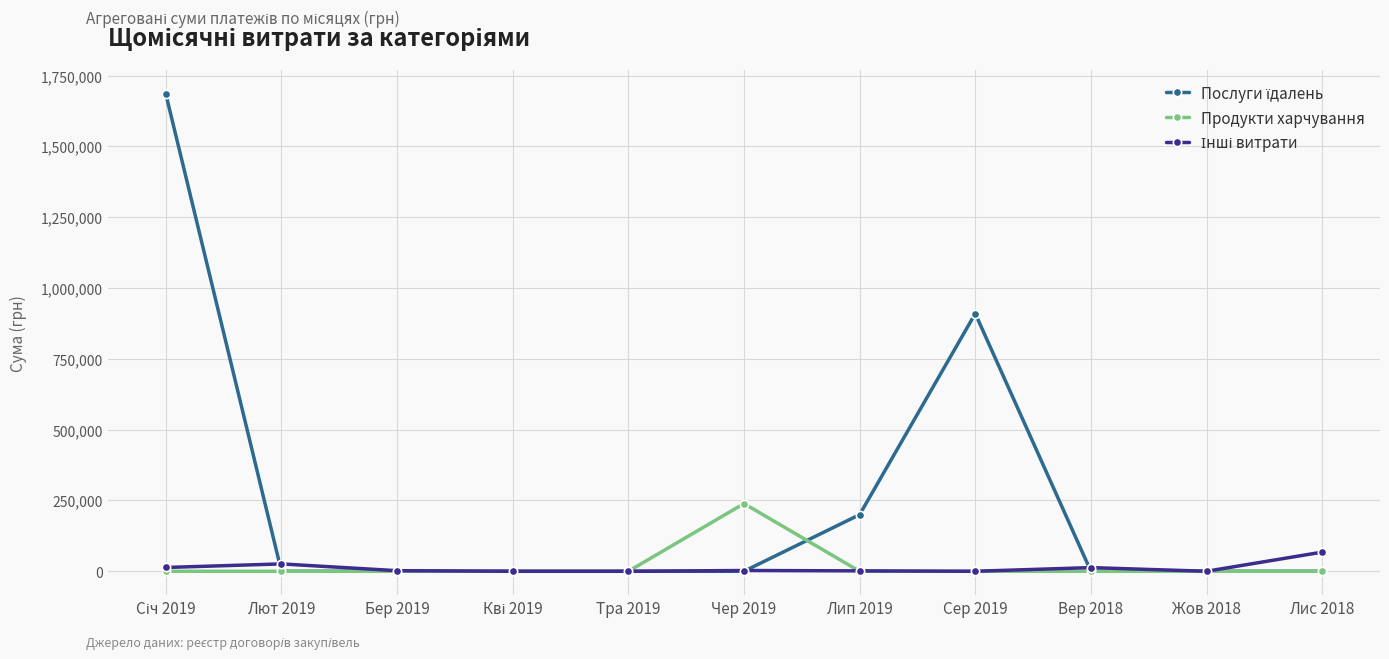

After their last crossing, which series has the higher values: Послуги їдалень or Продукти харчування?

Послуги їдалень